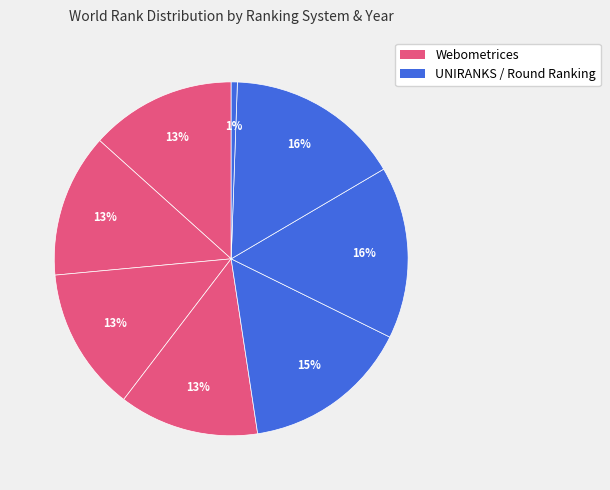

How many segments does this pie chart have?

8